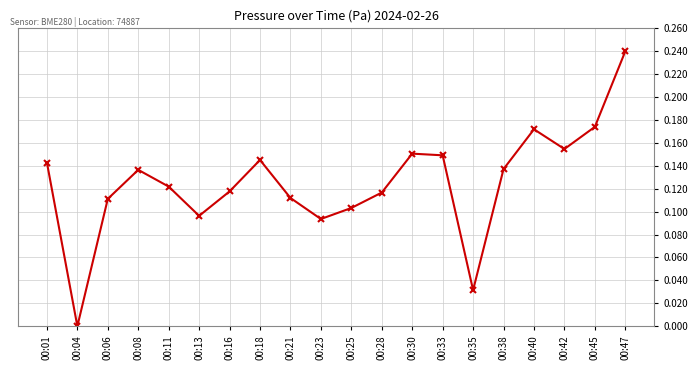

How many series are shown in this chart?

1